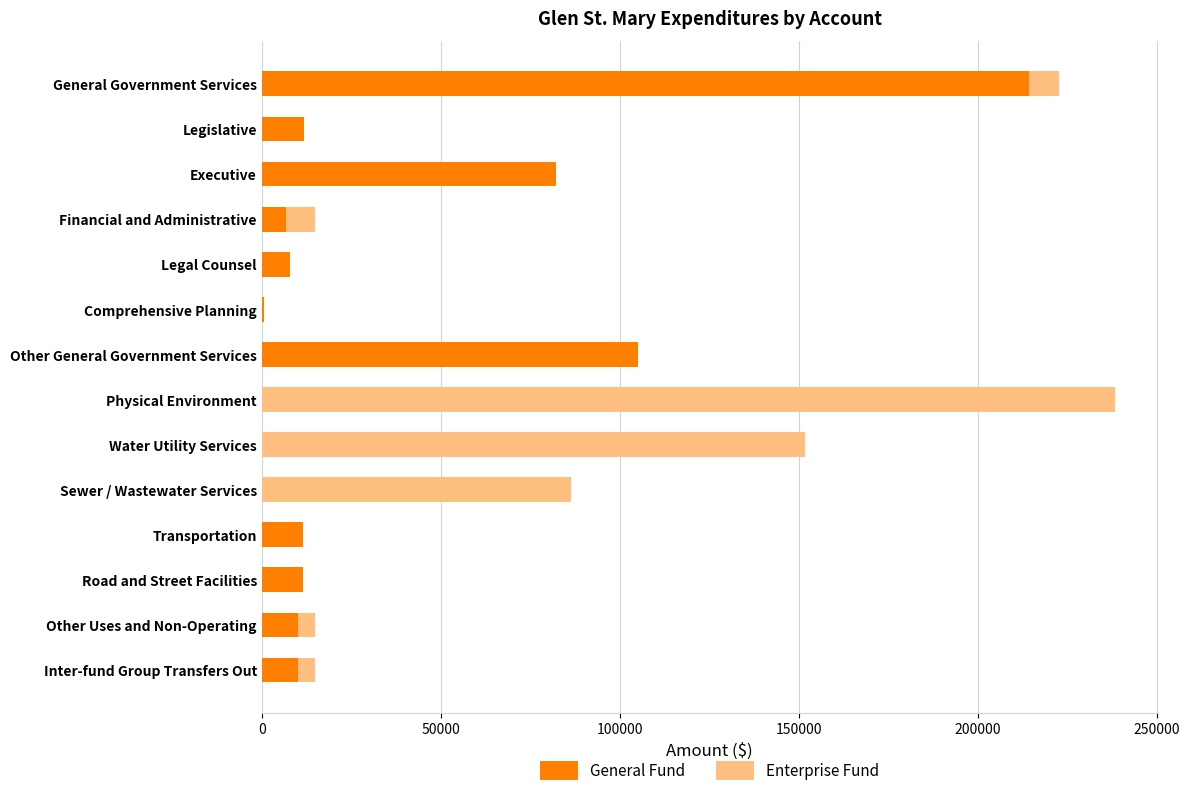

What is the total value across all series at General Government Services?

222601